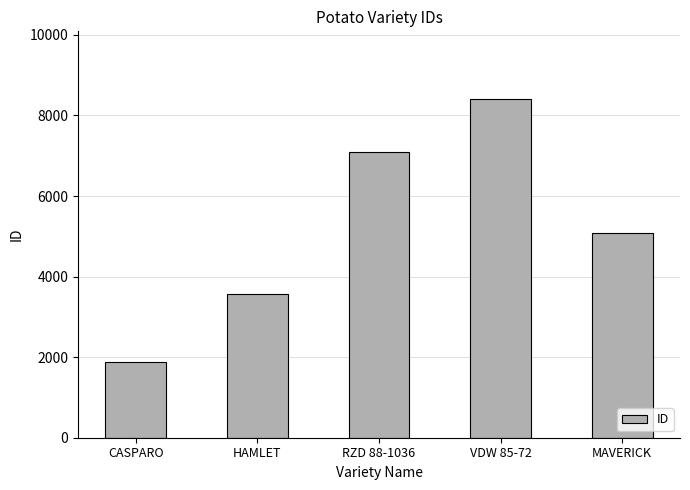

What is the label of the 4th bar from the right?

HAMLET